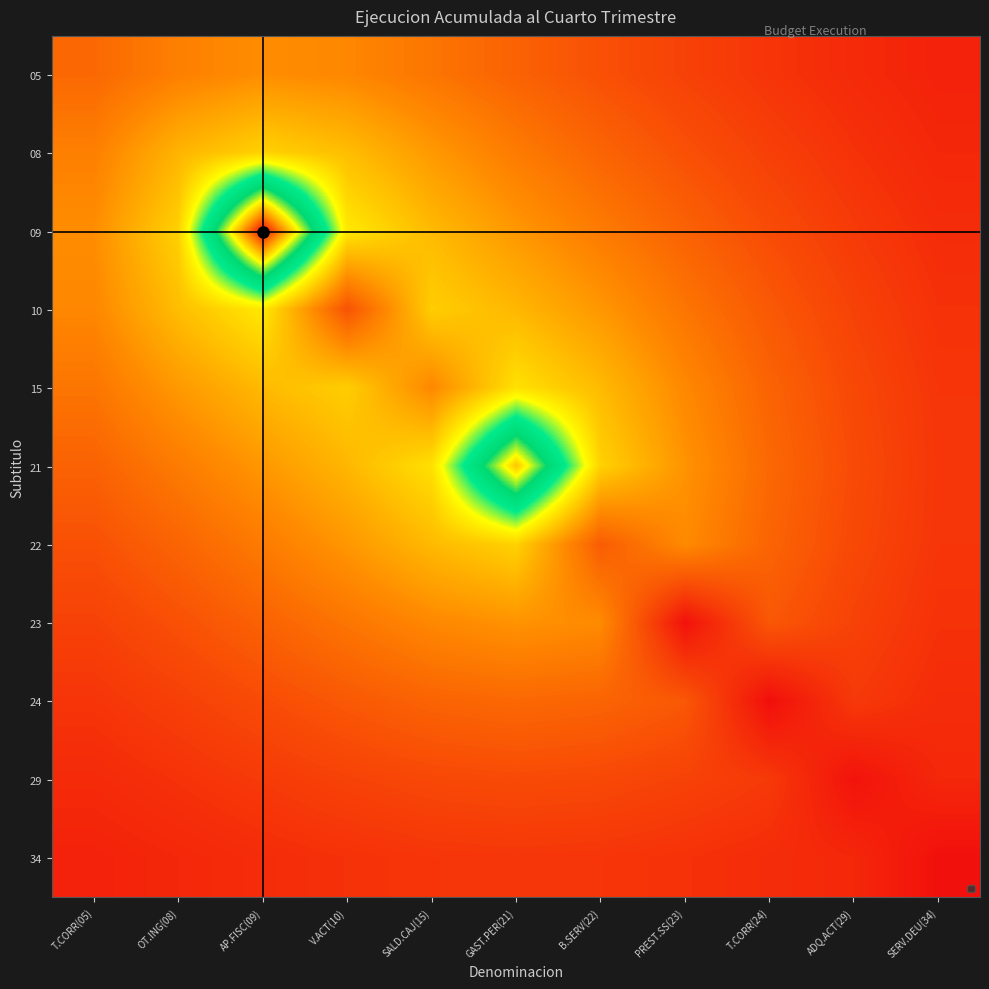

Which series has the widest spread of values?

09